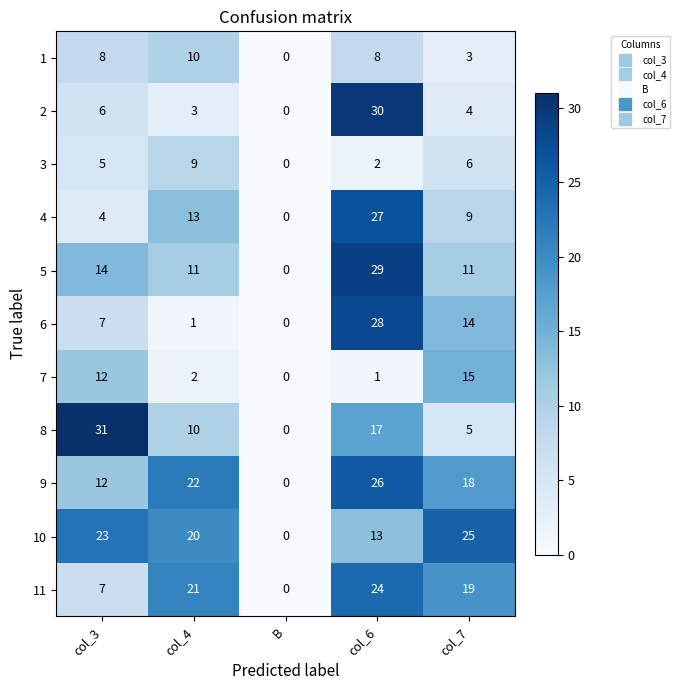

Which series has the largest total across all categories?

10